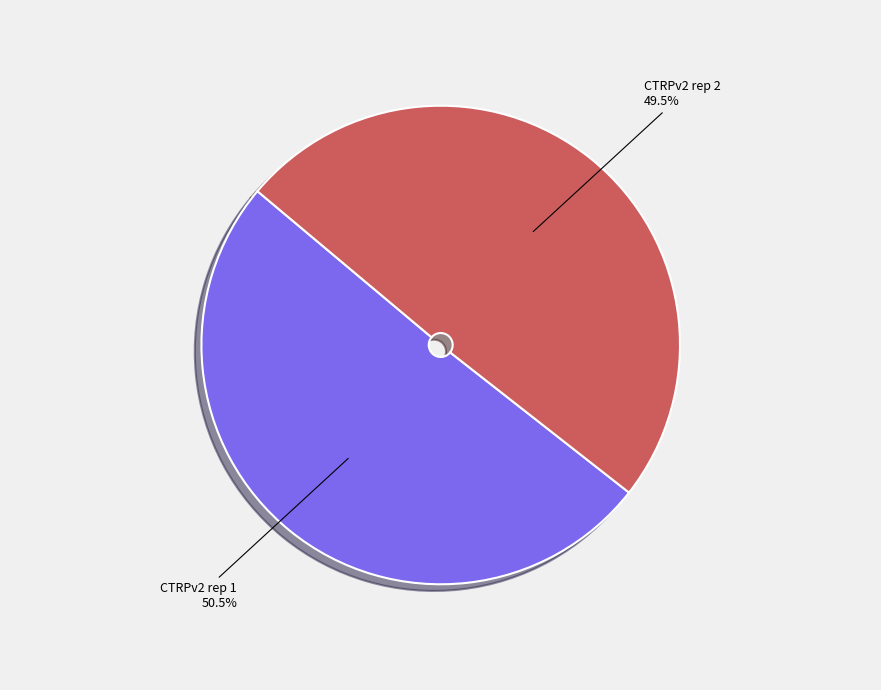

Which slice is the largest?

CTRPv2 rep 1